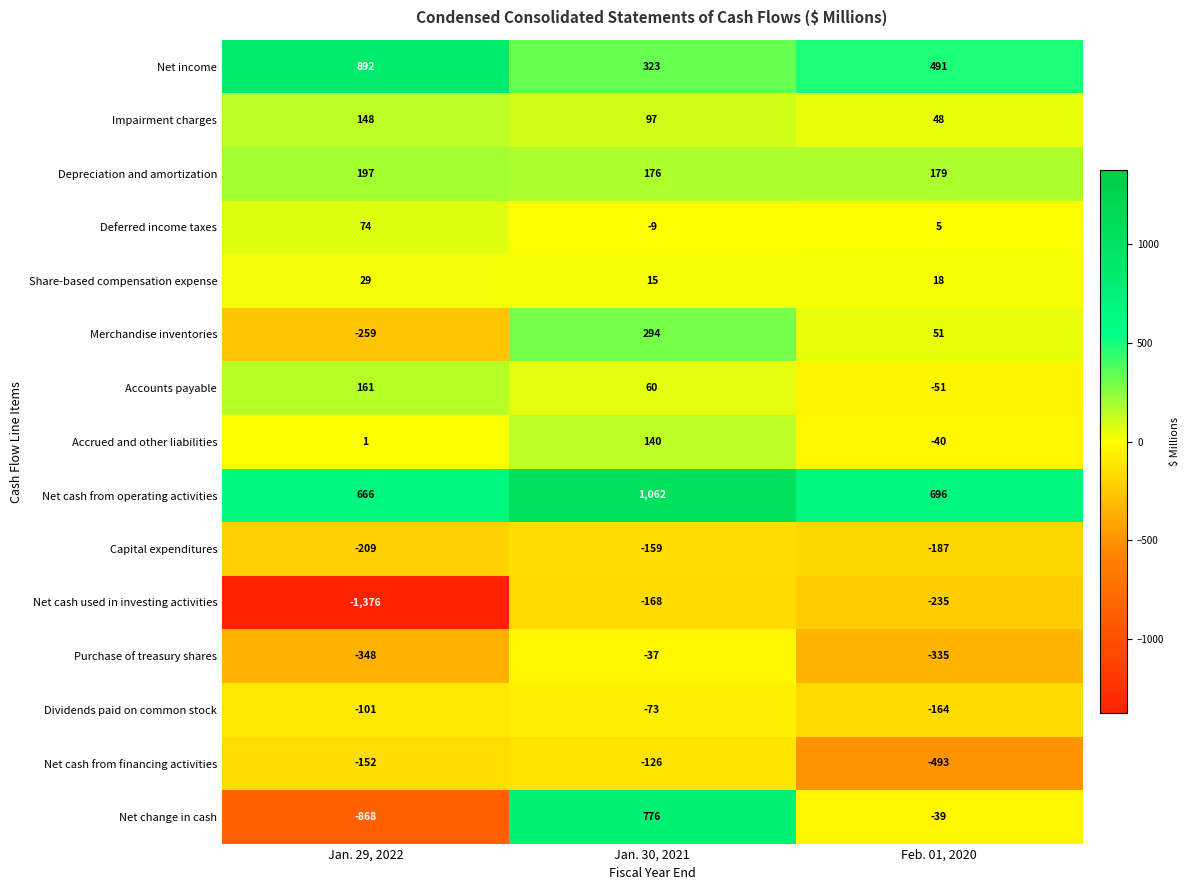

Which series has the largest range (max minus min)?

Net change in cash